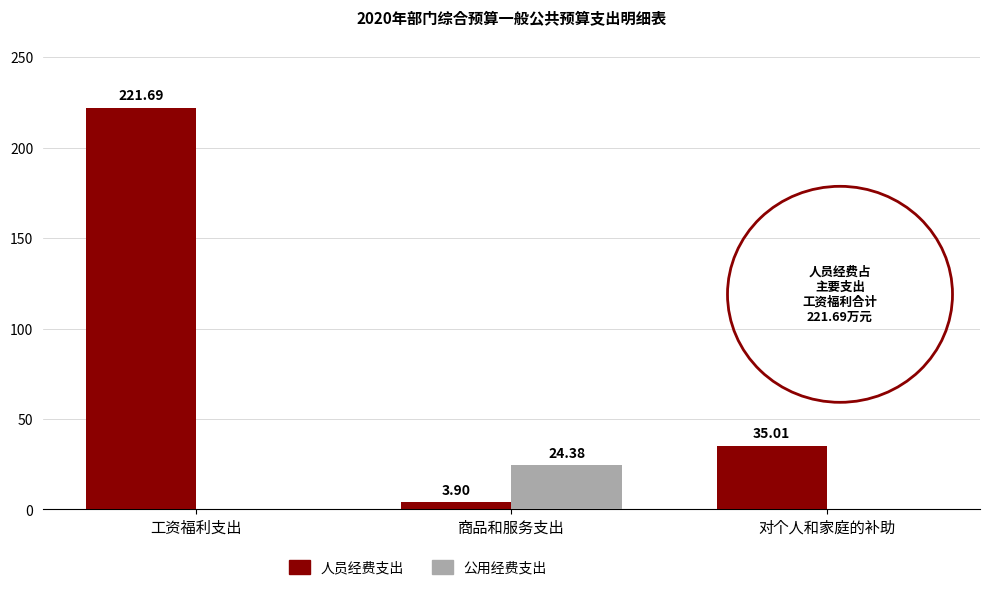

How many positive values does the 公用经费支出 series have?

1